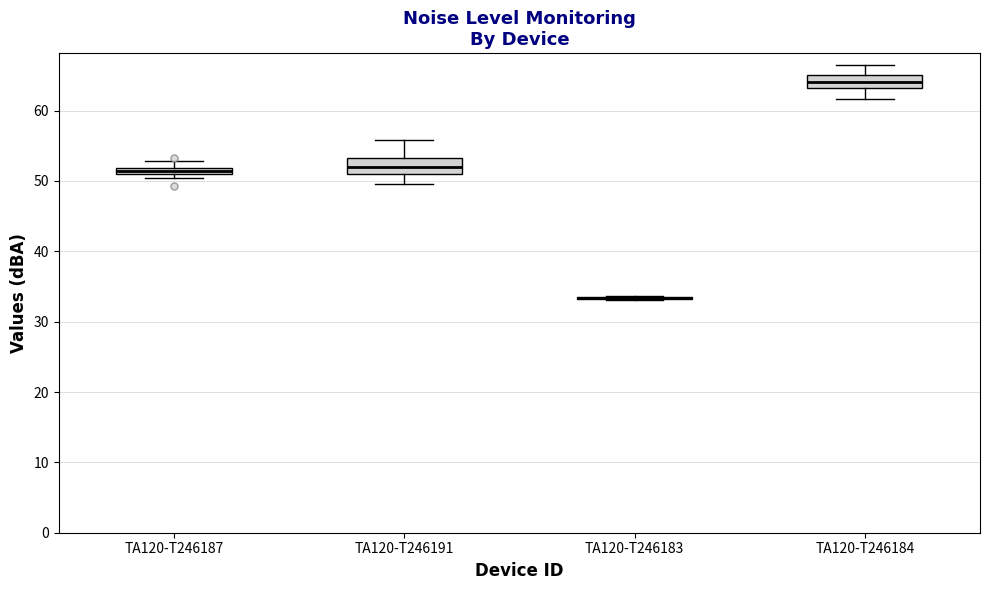

Where is the upper edge of the box for TA120-T246184 on the y-axis? The values are not printed on the chart, so give them approximately, as read against the axis.

65